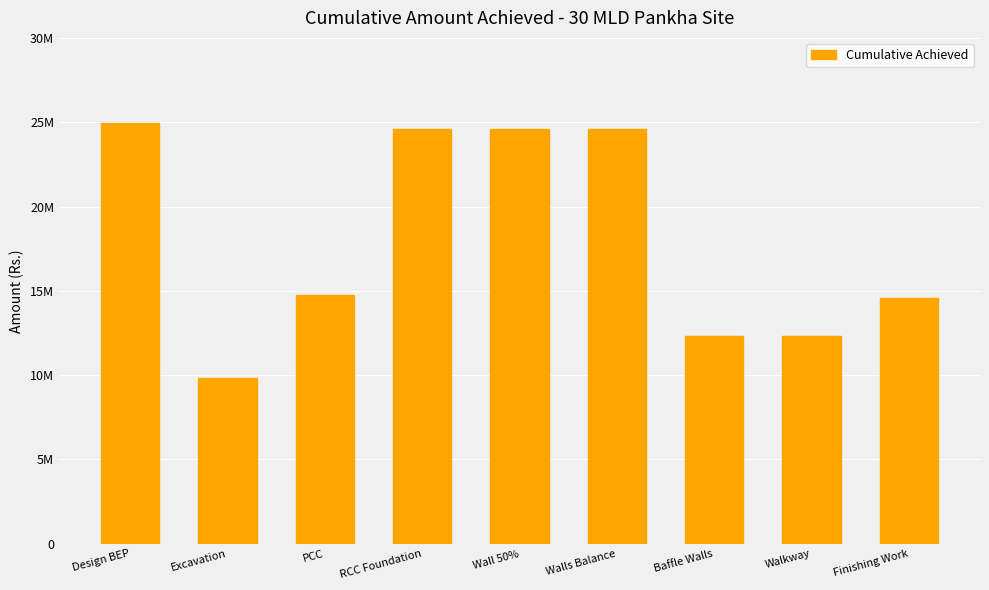

What is the minimum value shown in the chart?

9838400